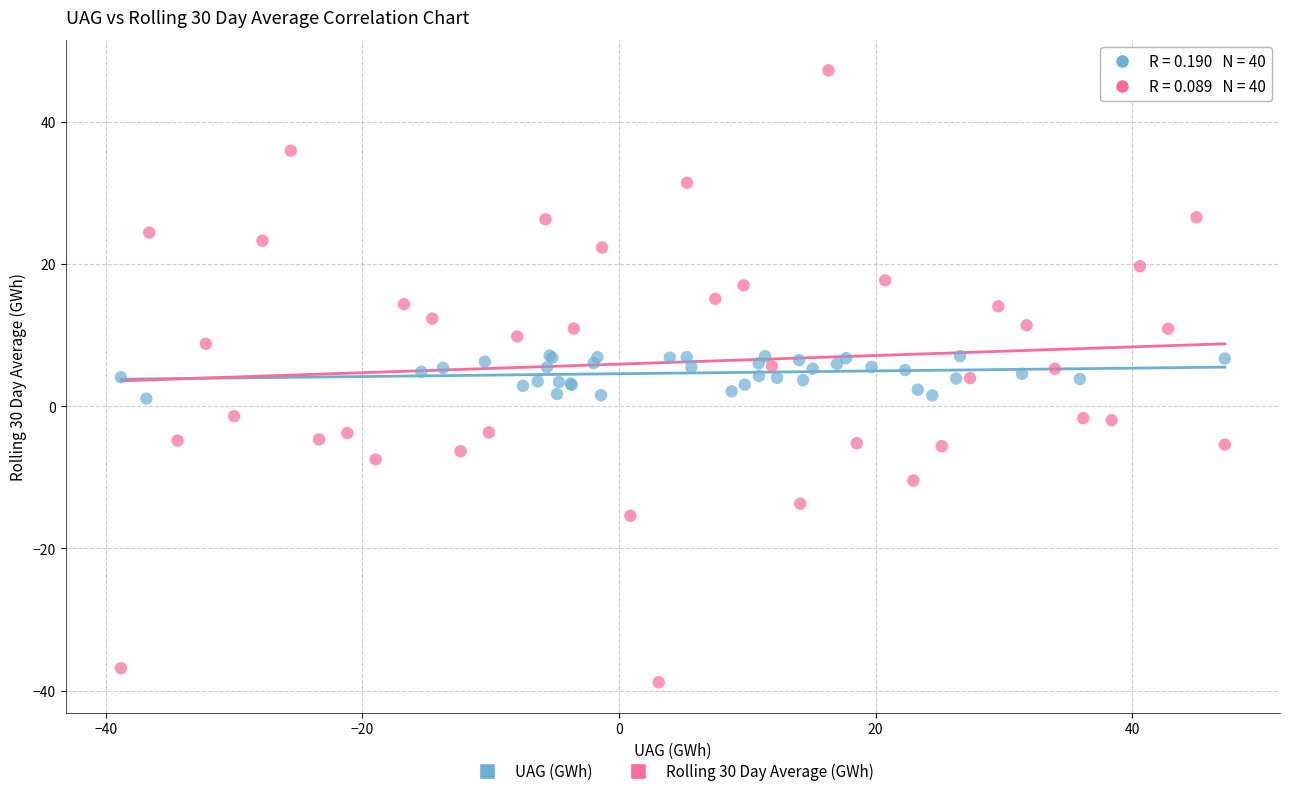

What are all the series names shown in the legend?

UAG (GWh), Rolling 30 Day Average (GWh)